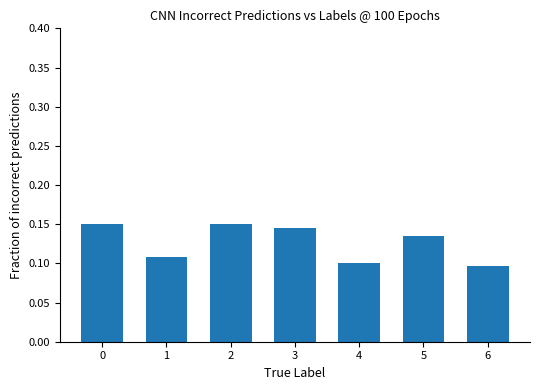

Which category has the lowest value across all series?

6